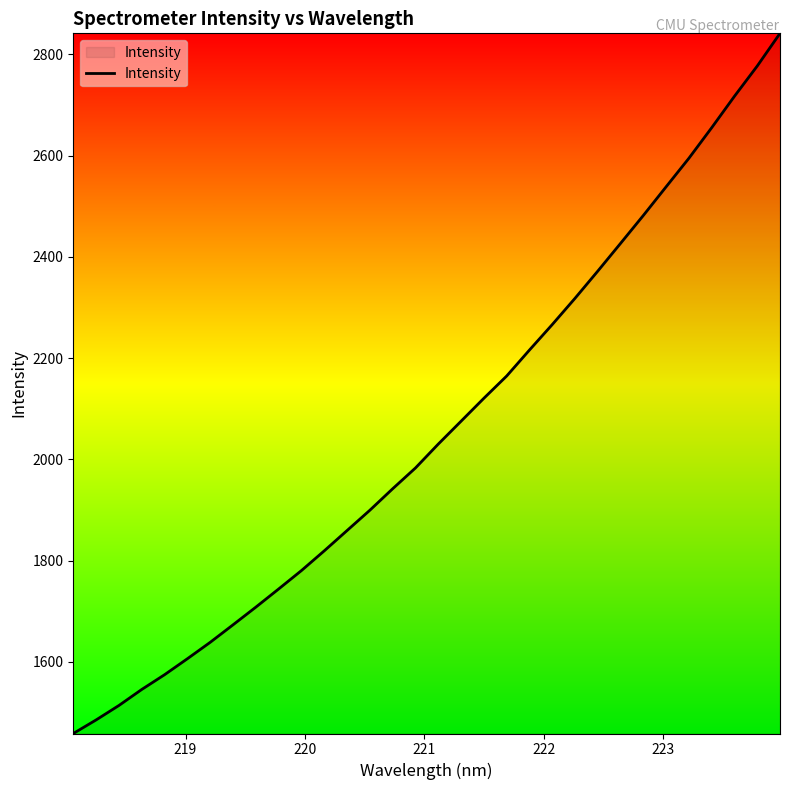

What is the difference between the maximum and minimum values?

1383.3